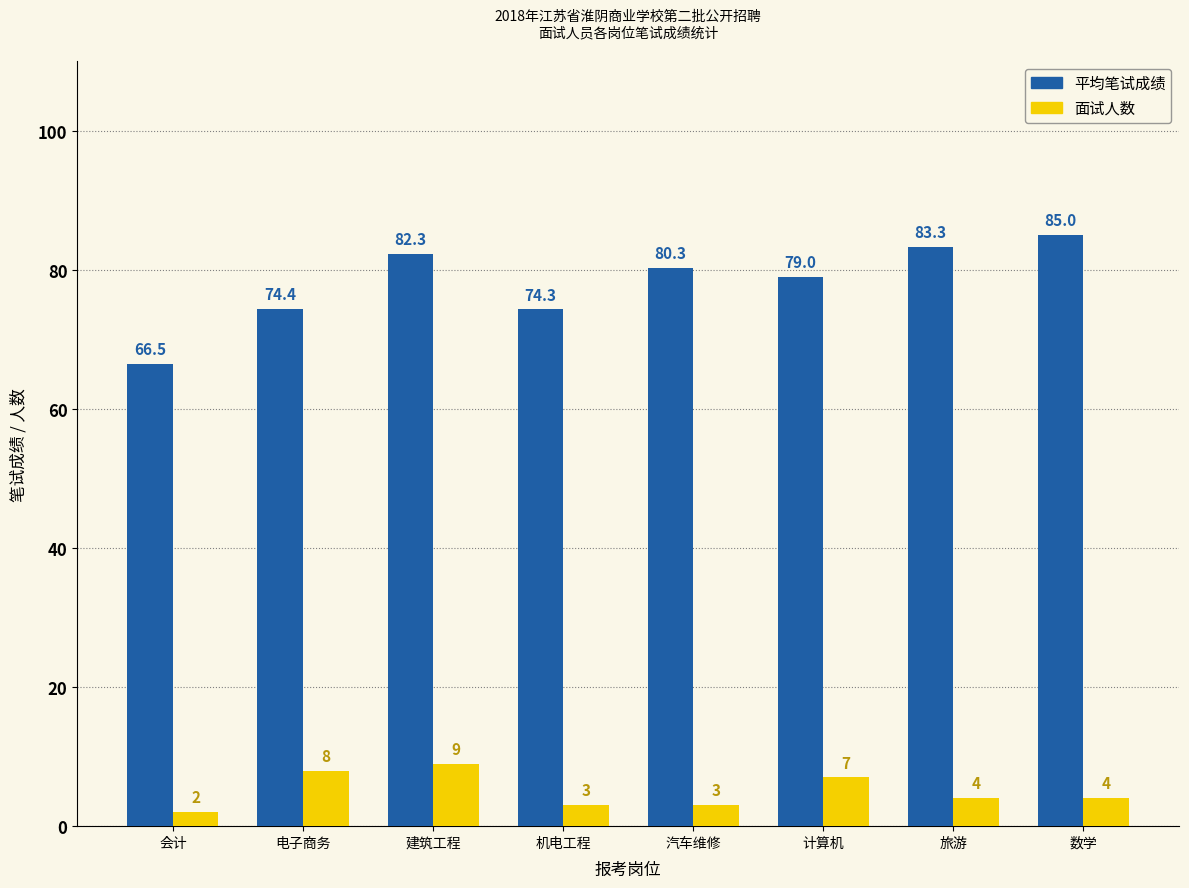

What is the value of the 面试人数 bar at the 7th from the left?

4.0